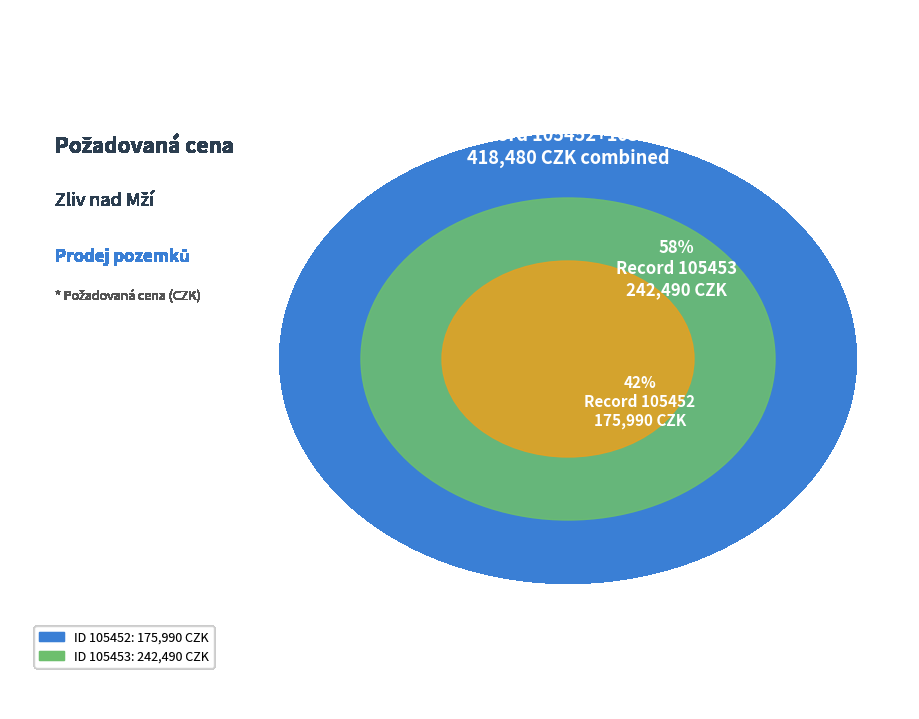

True or false: 105453 accounts for 58% of the total.

True